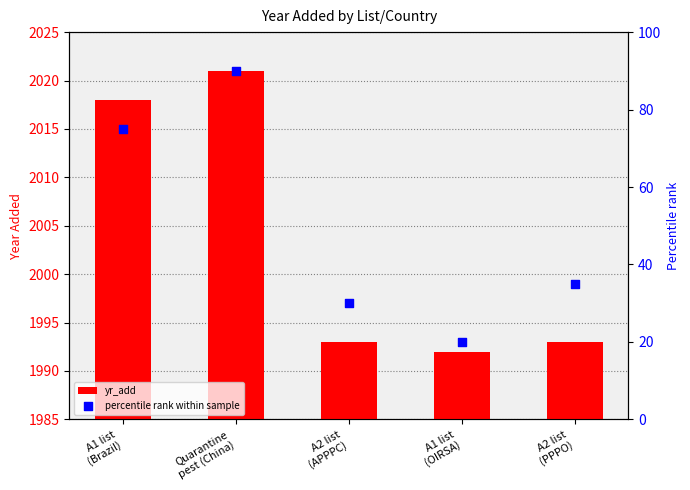

Which series has the largest Y range (max minus min)?

percentile rank within sample